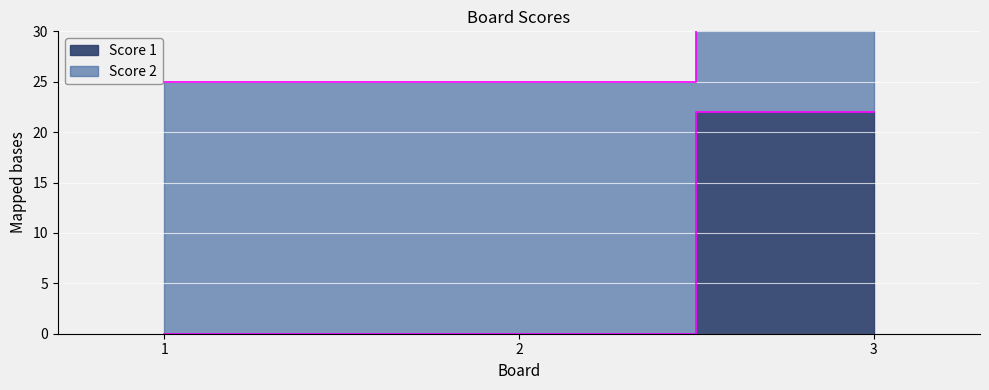

How many values in the Score 2 series exceed 25?

1